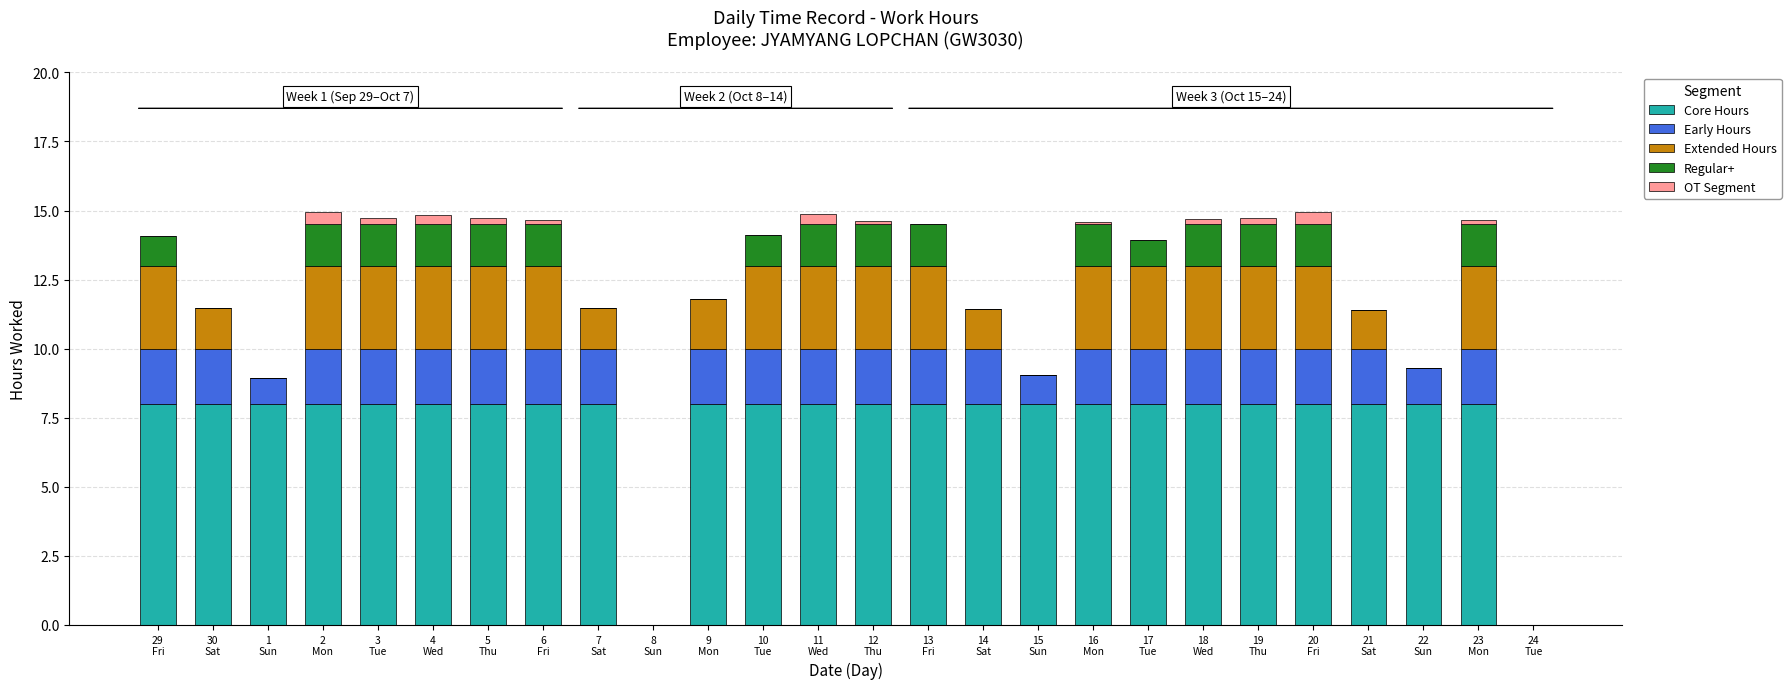

What is the maximum value for Core Hours?

8.0